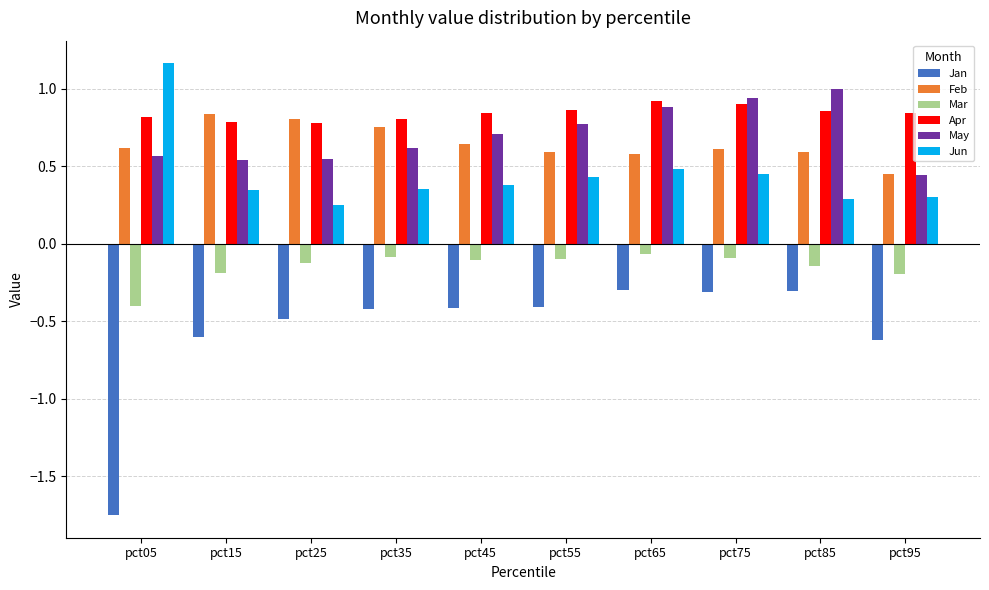

Is it true that Apr equals 0.2 at pct45?

False